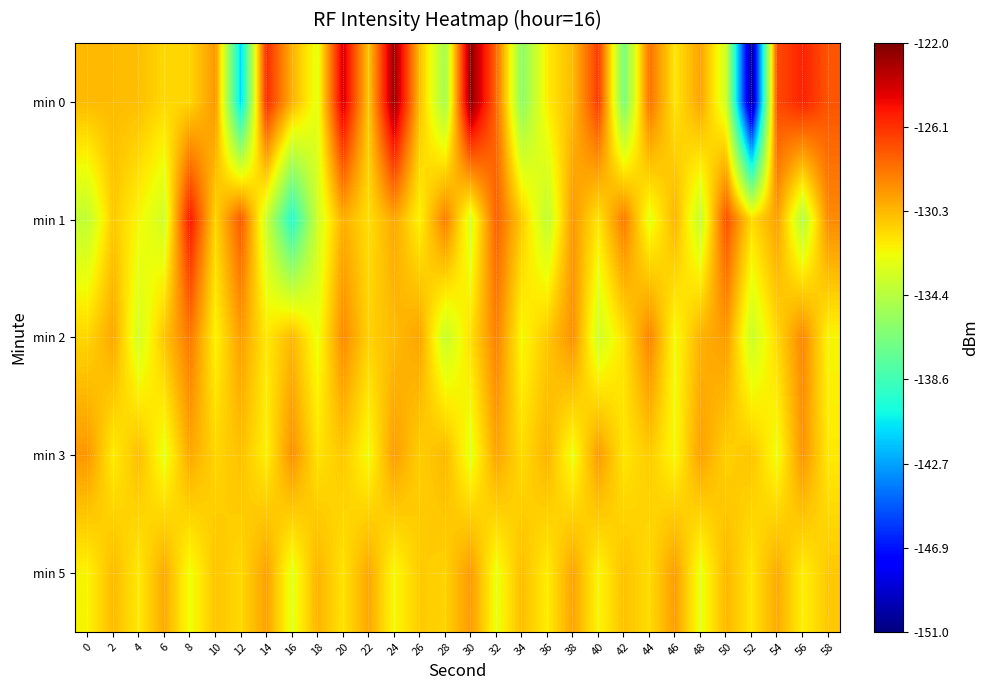

Rank the series by their maximum value, from lowest to highest.

min 5, min 3, min 2, min 1, min 0